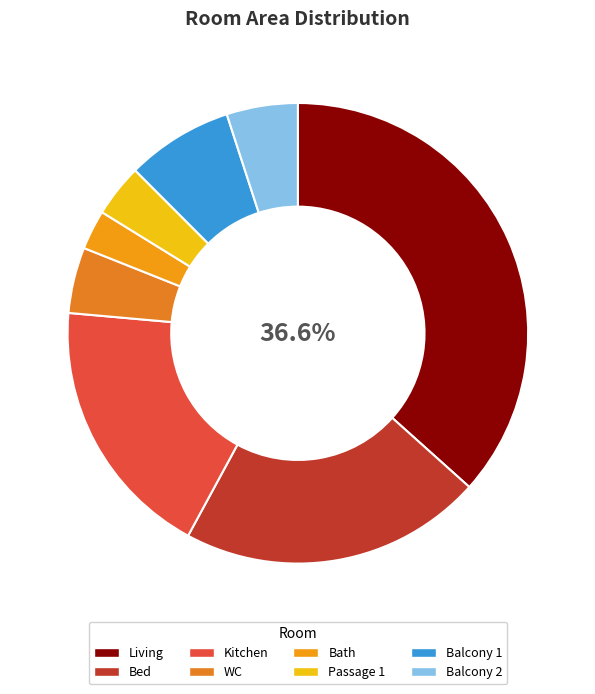

Which slice is the smallest?

Bath